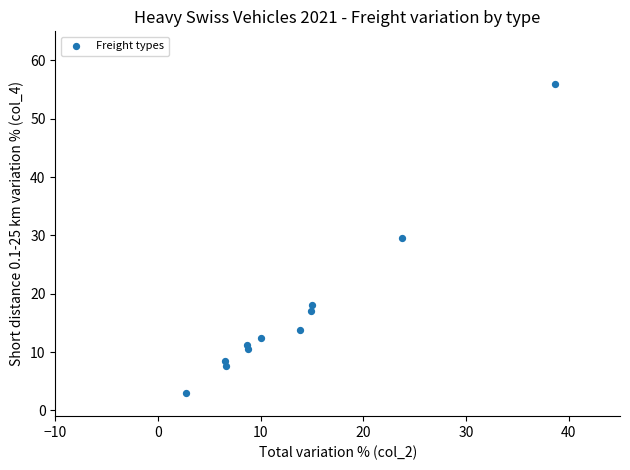

What is the range of Y values (max minus min)?

52.9